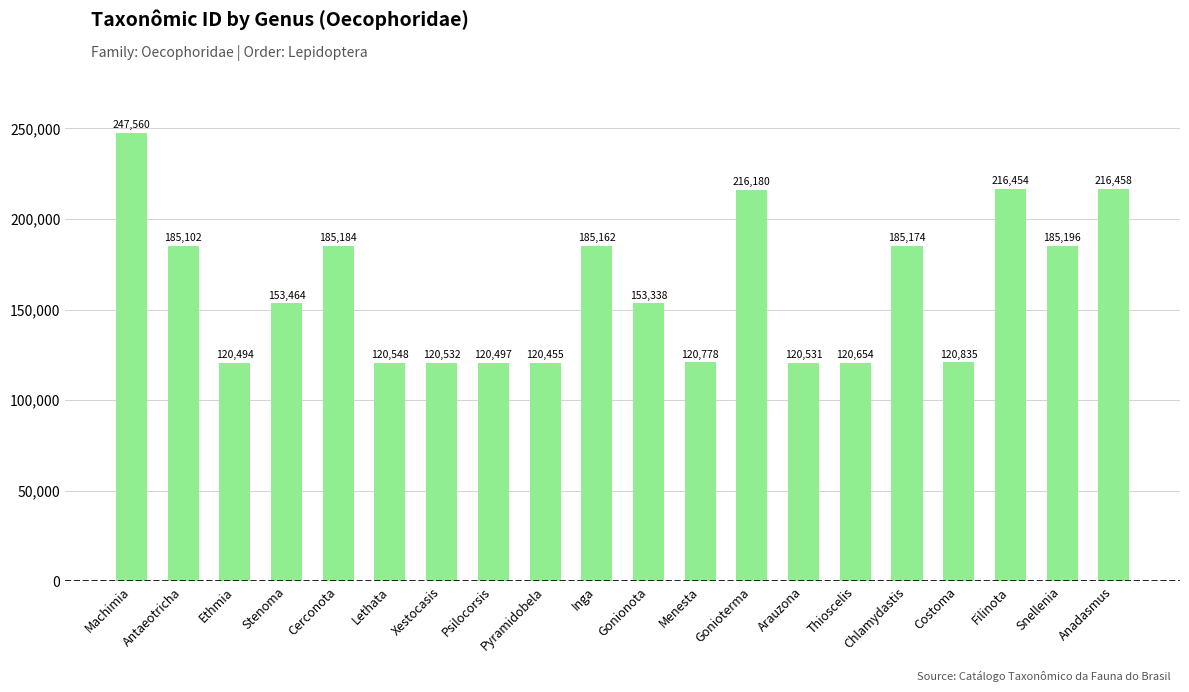

What is the value of the 17th bar from the left?

120835